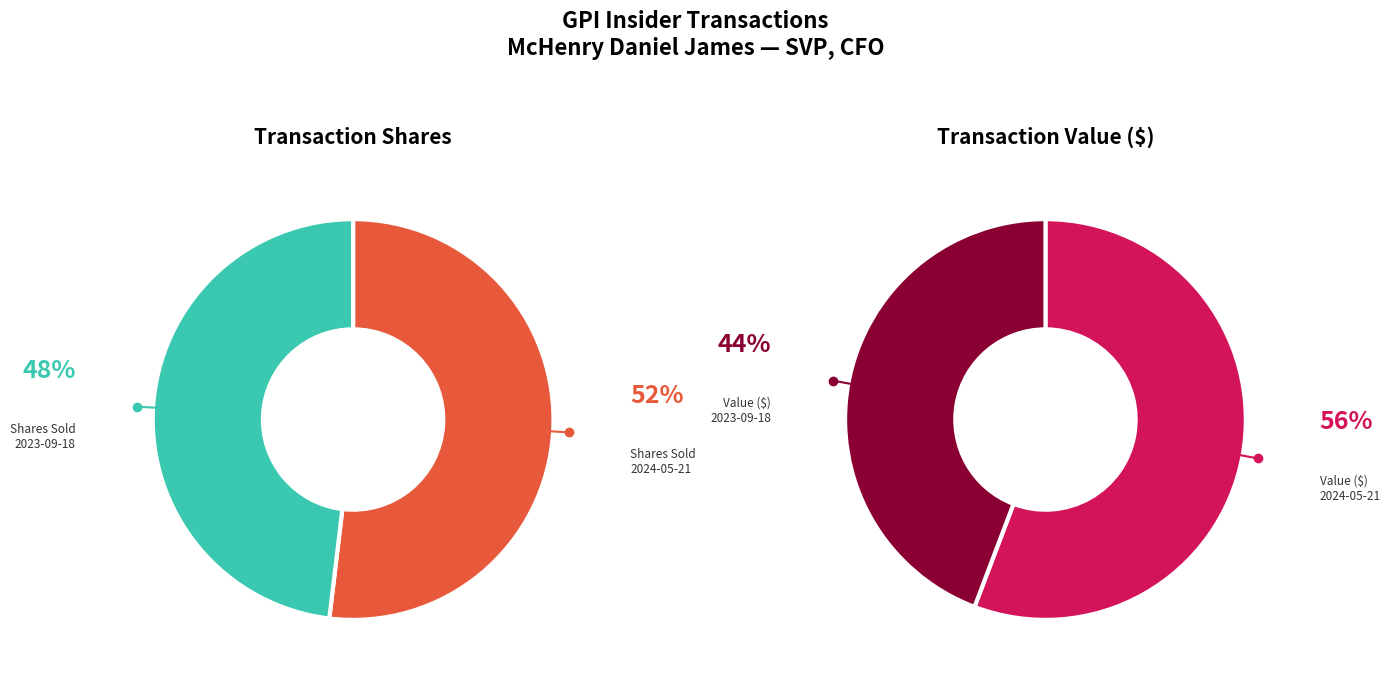

Which slice represents more than half of the pie?

2024-05-21 (rptOwnerDetailsId=3)